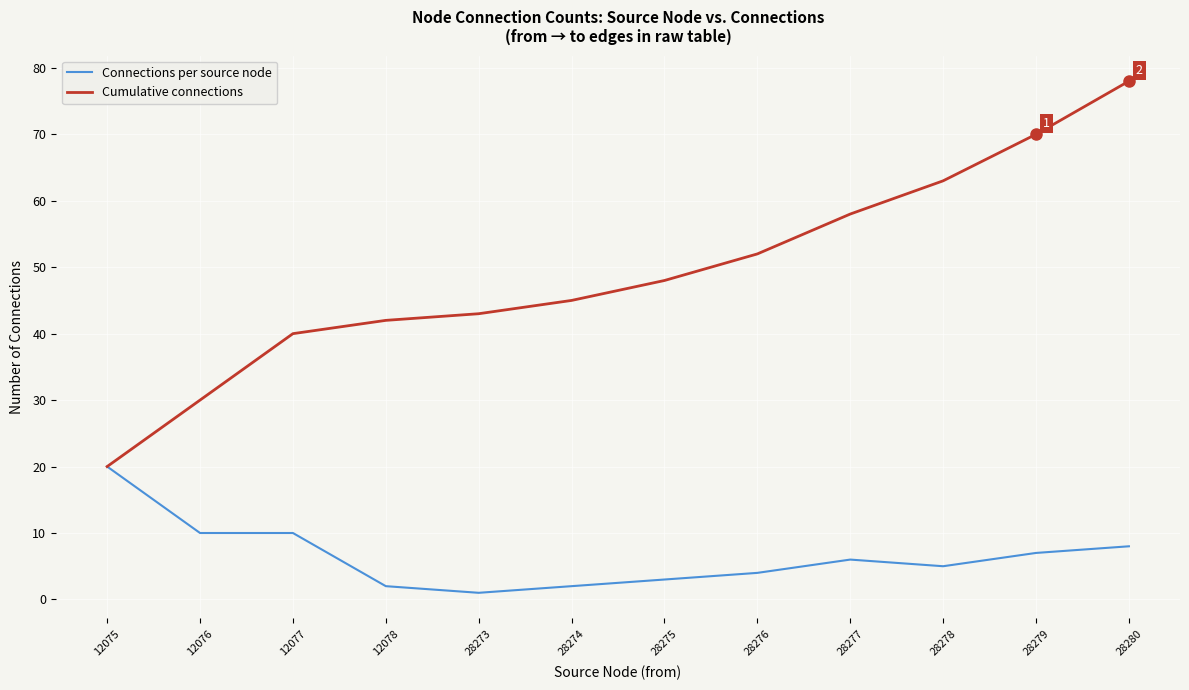

At which label is Cumulative connections closest to 49?

28275